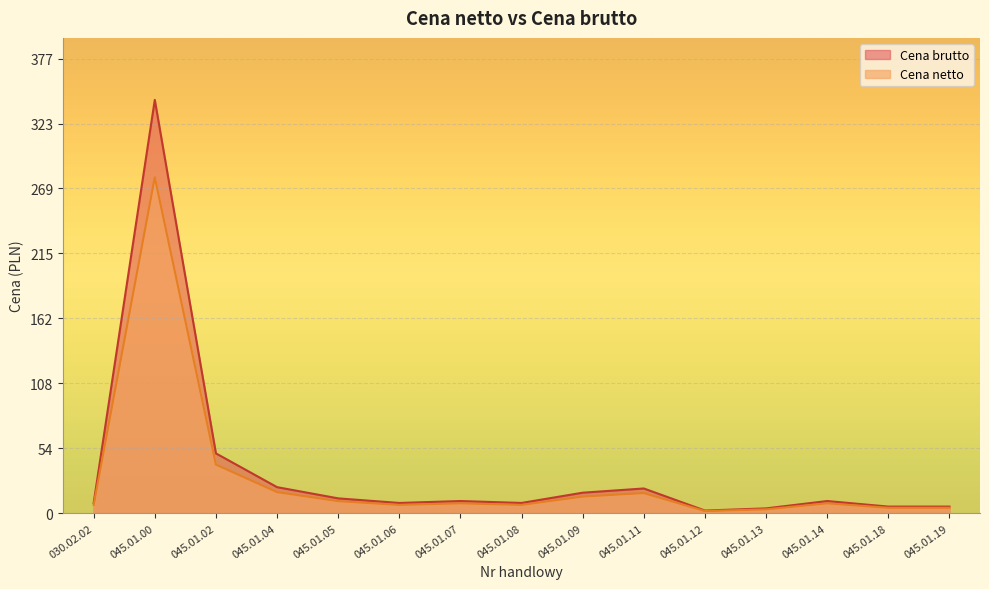

How many lines are shown in the chart?

2